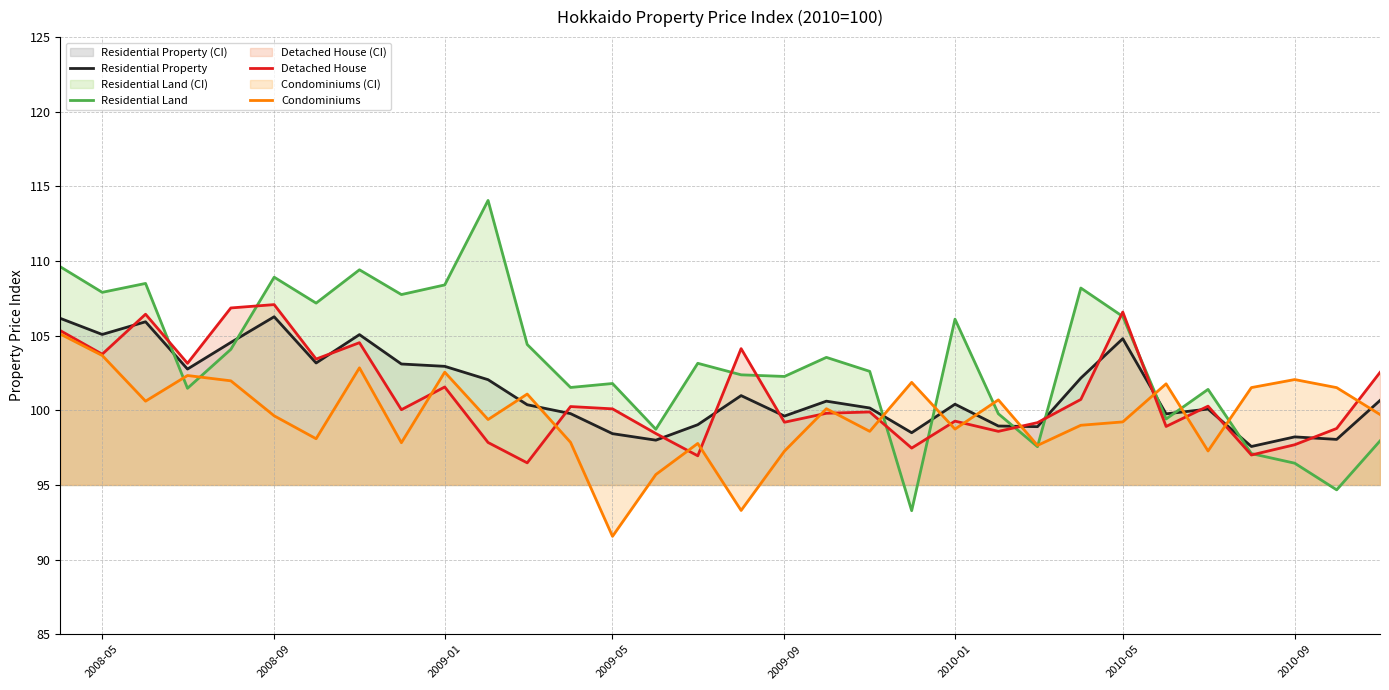

How many intersections are there between Residential Property and Detached House?

13